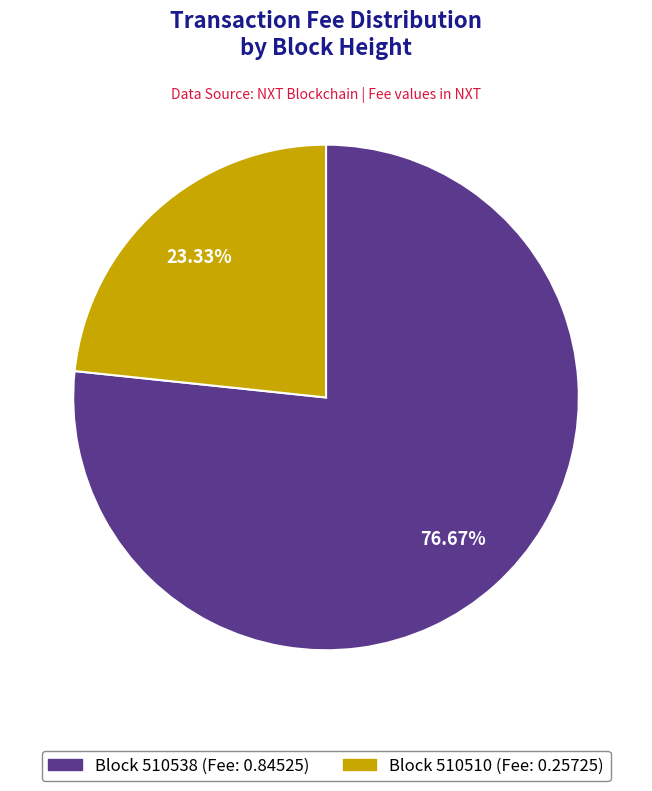

Is there a majority slice in this chart?

Yes